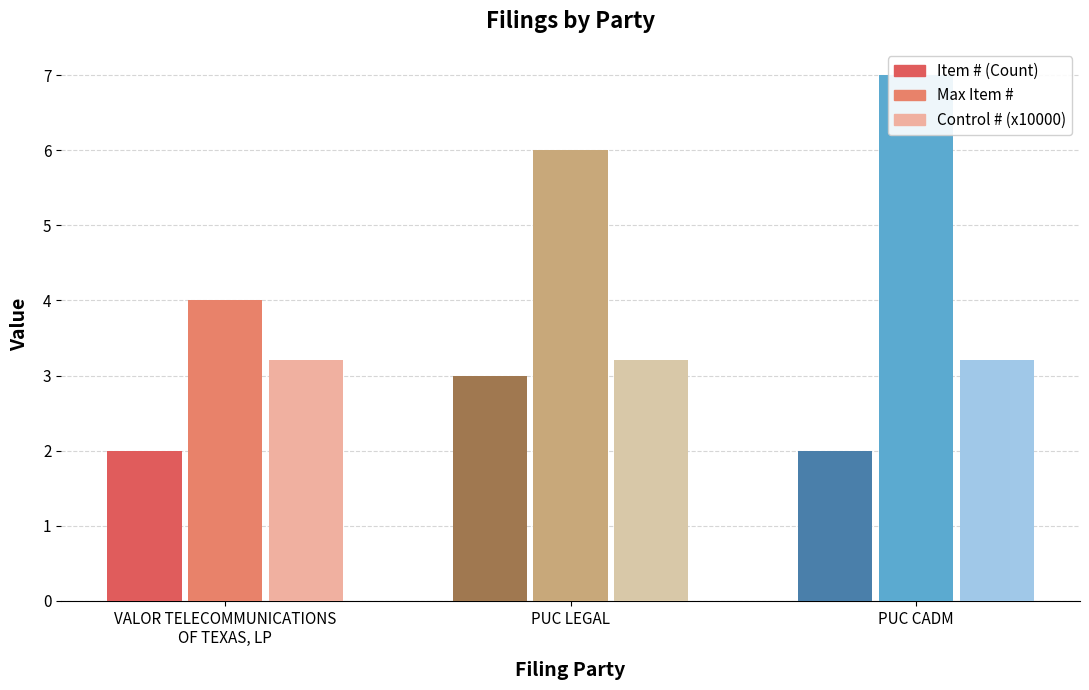

The Max Item # series shows 4.0 at VALOR TELECOMMUNICATIONS
OF TEXAS, LP. True or false?

True